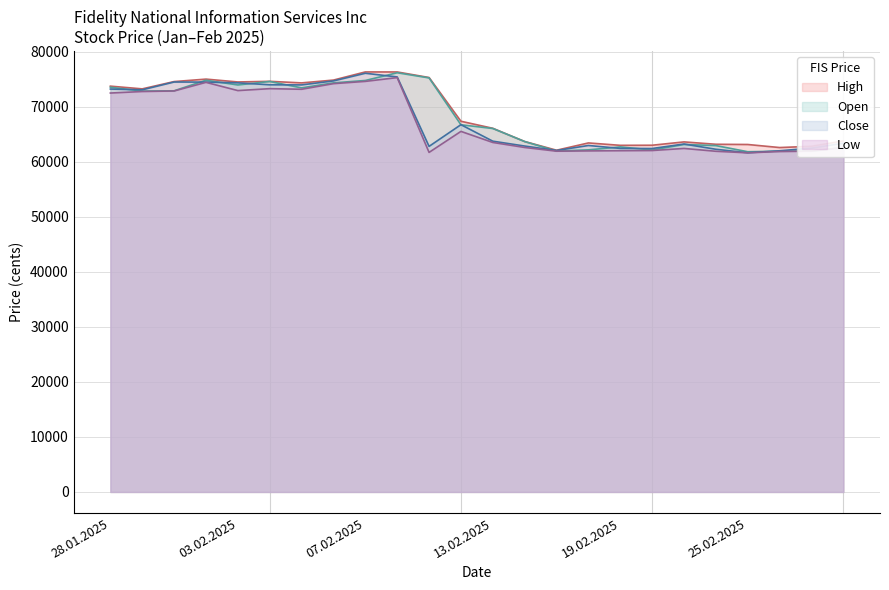

Is it true that Low equals 72950 at 03.02.2025?

True